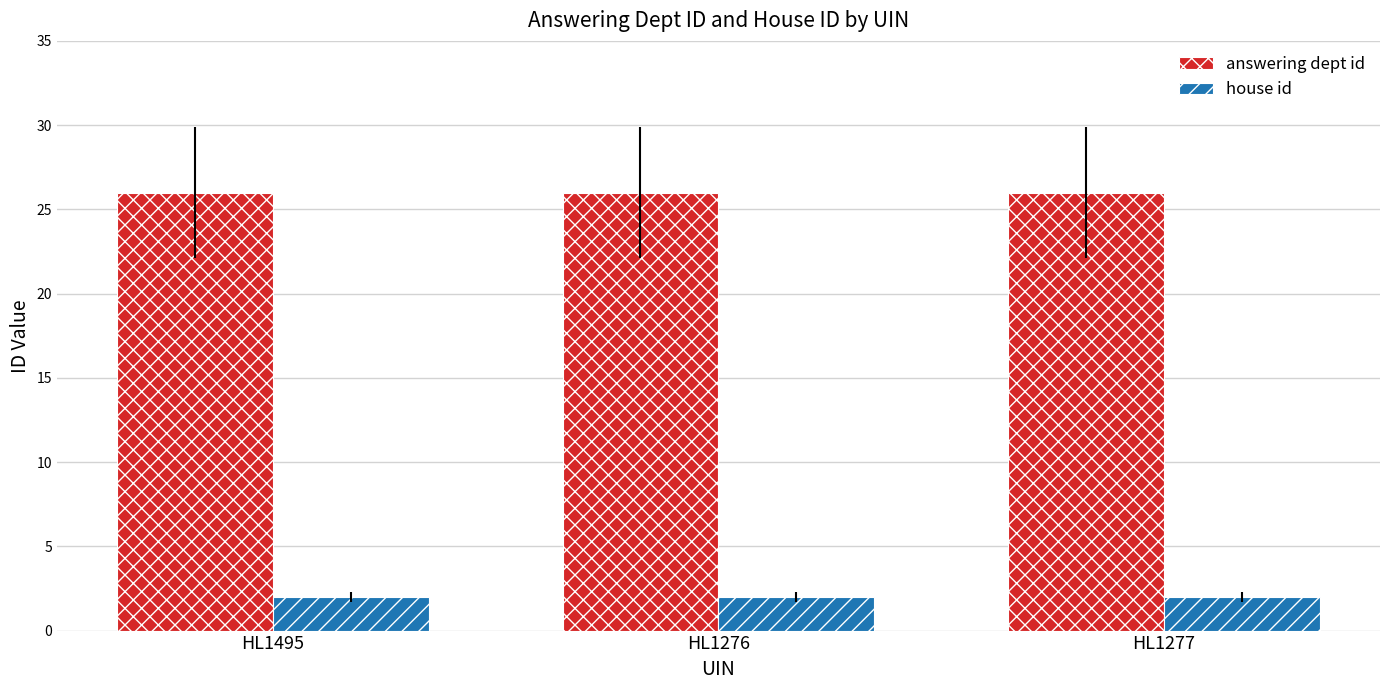

Are the bars grouped side by side (vs. stacked)?

Yes